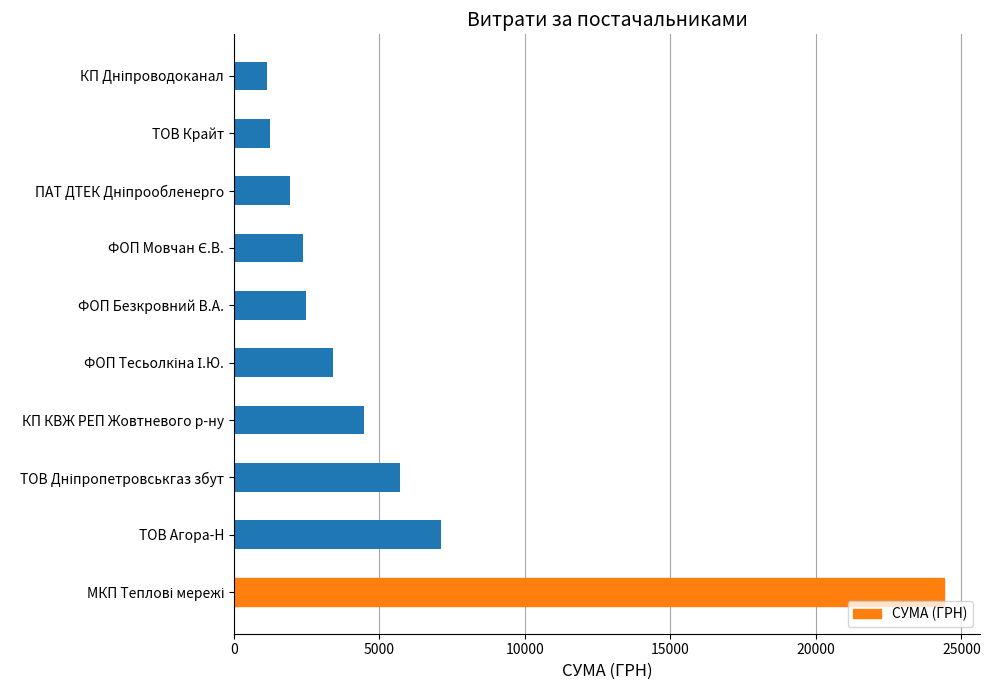

What is the difference between the maximum and second lowest values?

23168.2